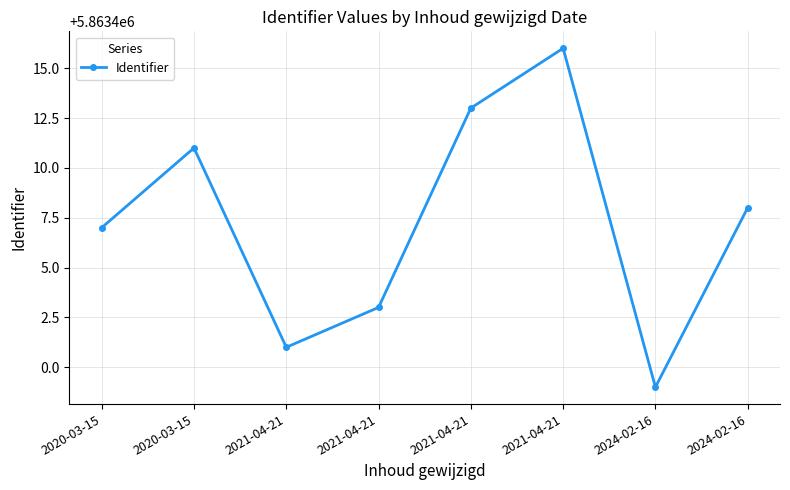

Does the chart have visible grid lines?

Yes